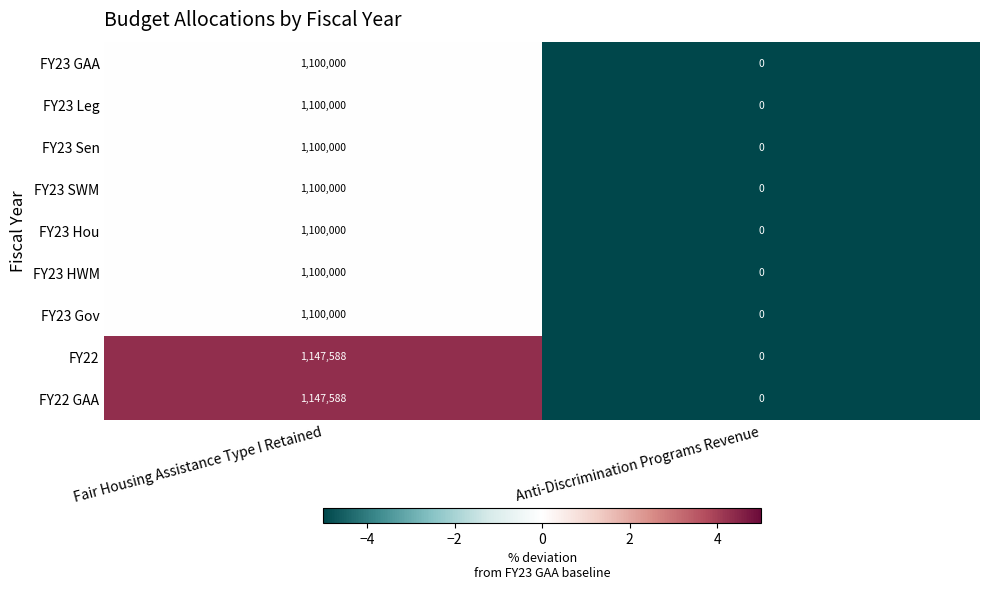

Reading right to left, list all the values displayed in this chart.

FY23 GAA: 0	1100000
FY23 Leg: 0	1100000
FY23 Sen: 0	1100000
FY23 SWM: 0	1100000
FY23 Hou: 0	1100000
FY23 HWM: 0	1100000
FY23 Gov: 0	1100000
FY22: 0	1147588
FY22 GAA: 0	1147588